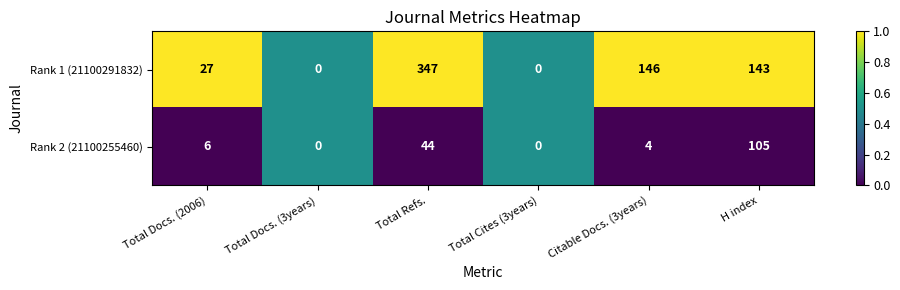

What is the approximate value of Rank 1 (21100291832) at Total Refs., to the nearest 50?

350